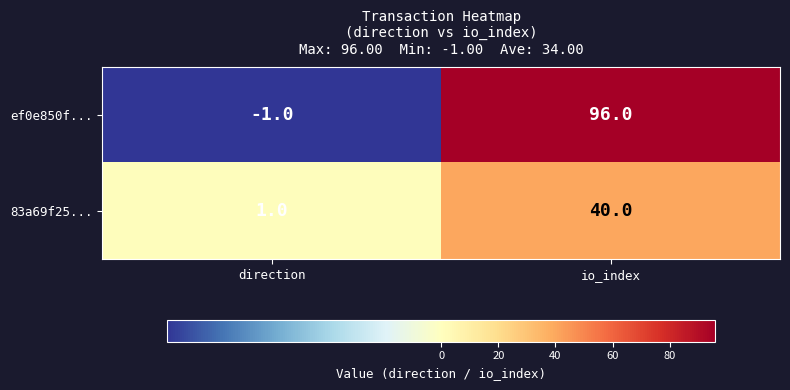

Where is ef0e850f... nearest to the value 47?

direction